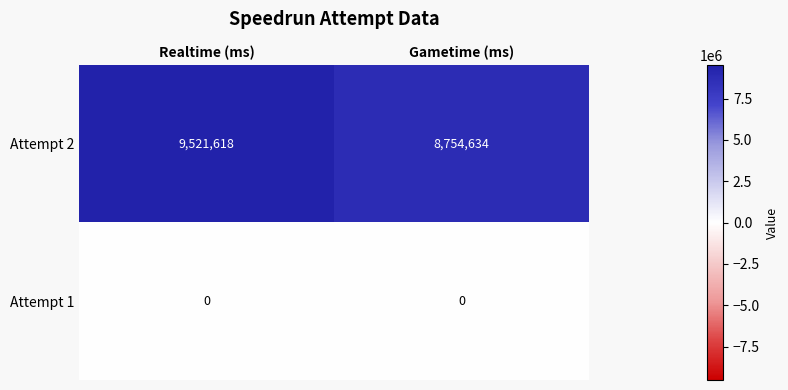

At which category is the sum across all series the highest?

Realtime (ms)